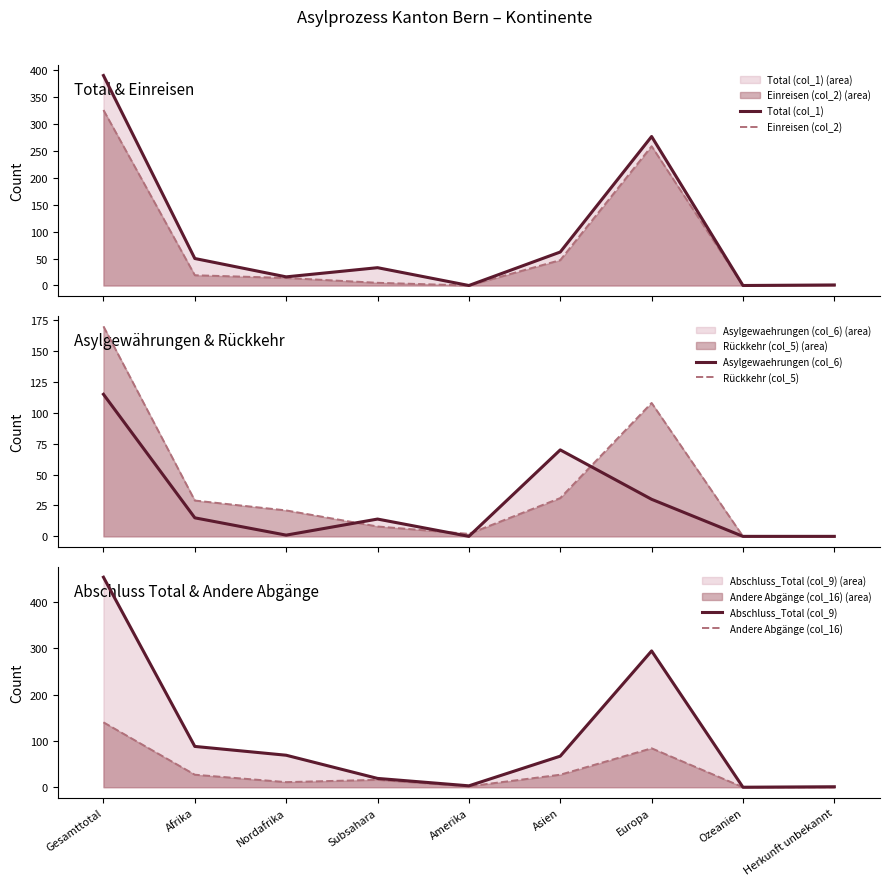

True or false: Rückkehr (col_5) has more than 2 interior local peaks.

False